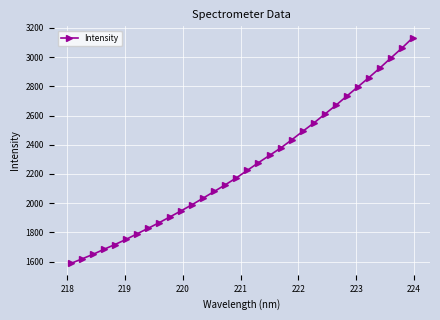

What is the minimum value shown in the chart?

1587.5